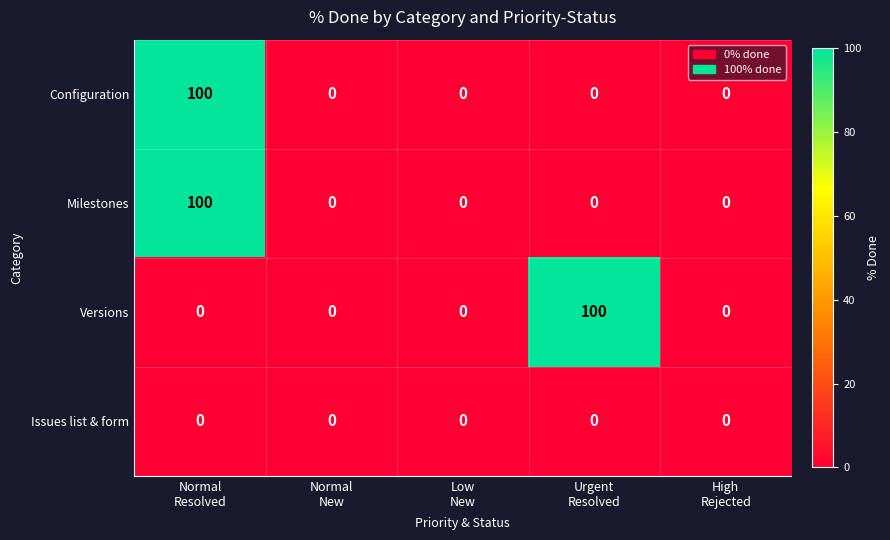

What is the difference between the maximum and second lowest values in the Milestones series?

100